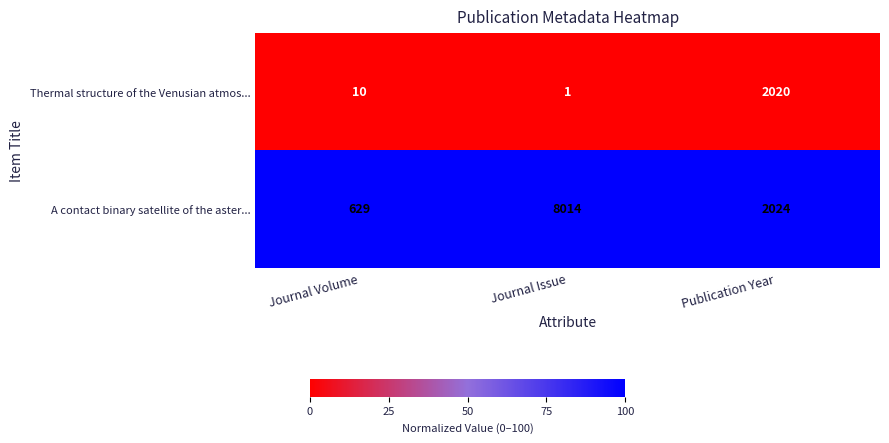

Which series changed the most between Journal Volume and Publication Year?

Thermal structure of the Venusian atmos...